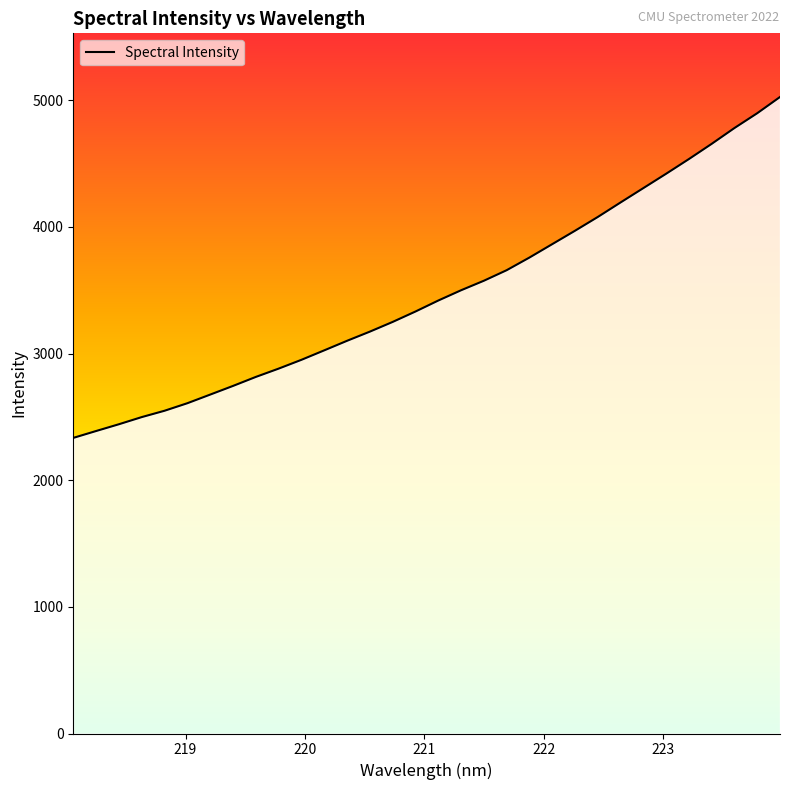

What is the difference between the maximum and minimum values?

2692.0